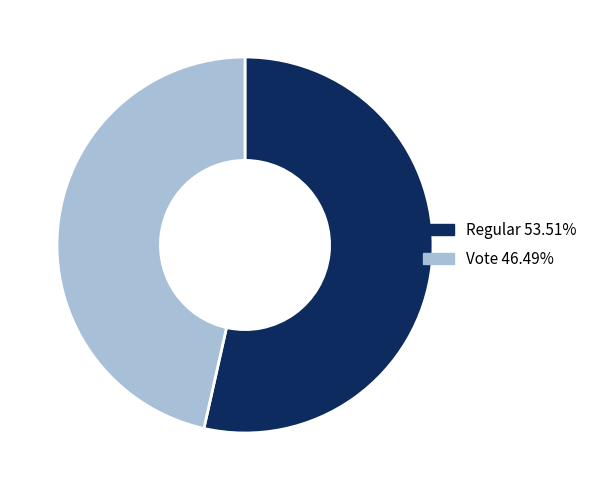

Does any single category account for the majority?

Yes